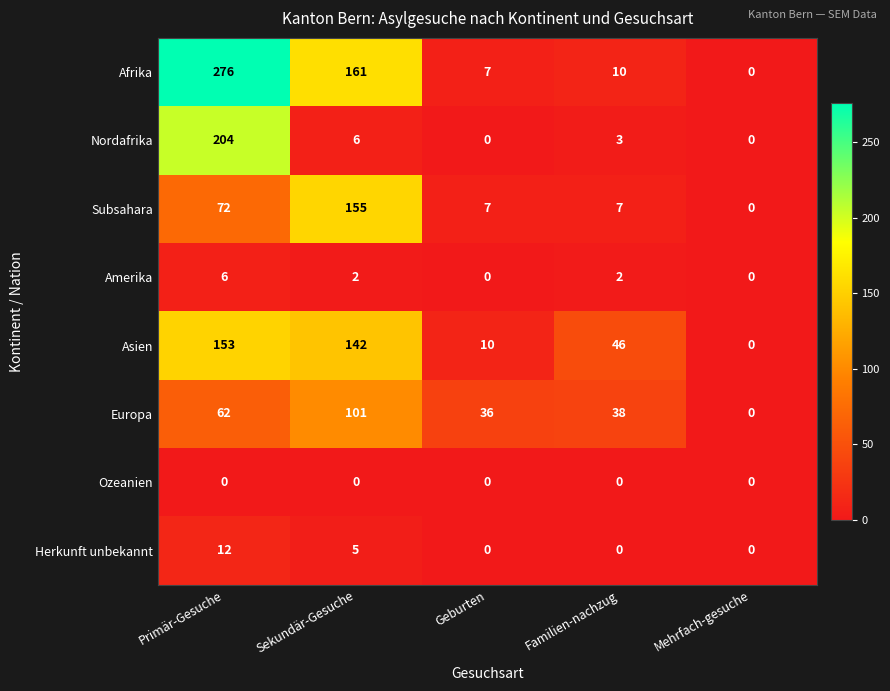

What is the difference between the maximum and minimum values in the Asien series?

153